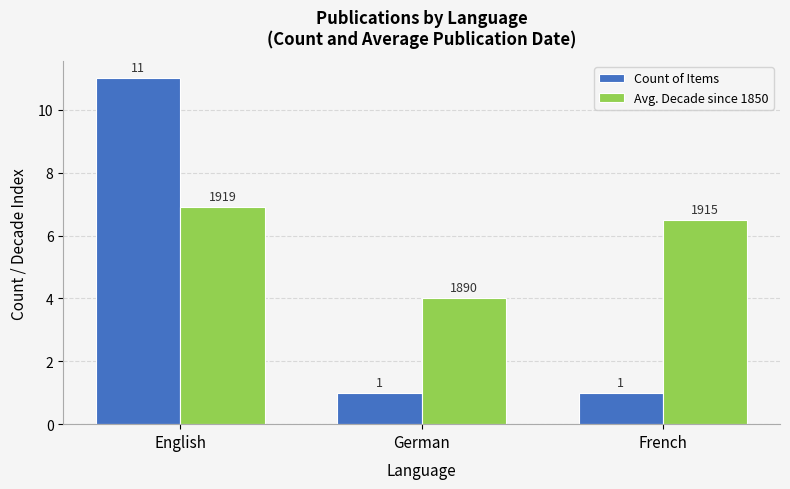

What is the difference between the highest and lowest values at German?

3.0